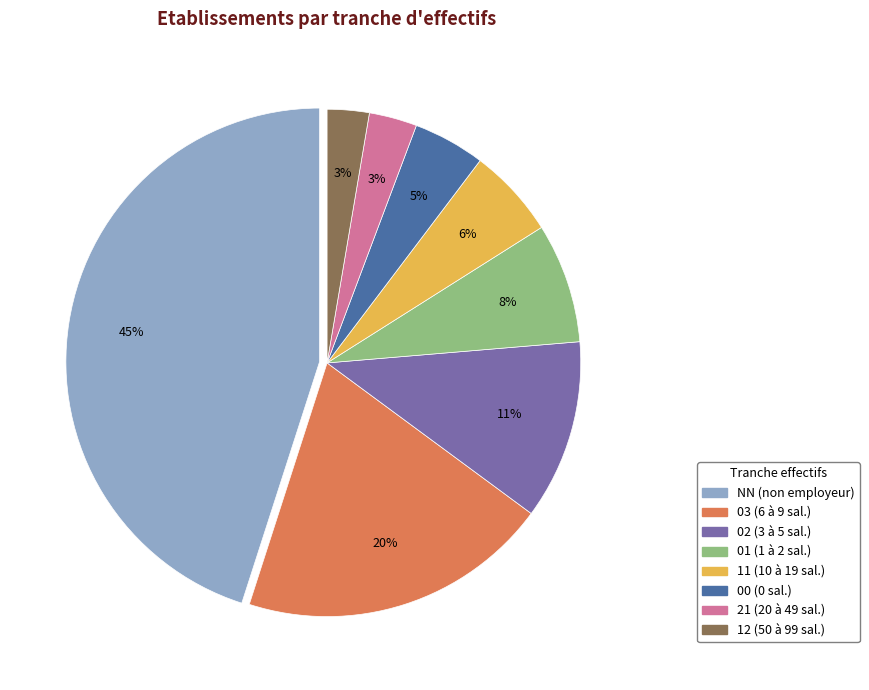

To the nearest percent, what is the combined percentage of 00 and NN?

50%